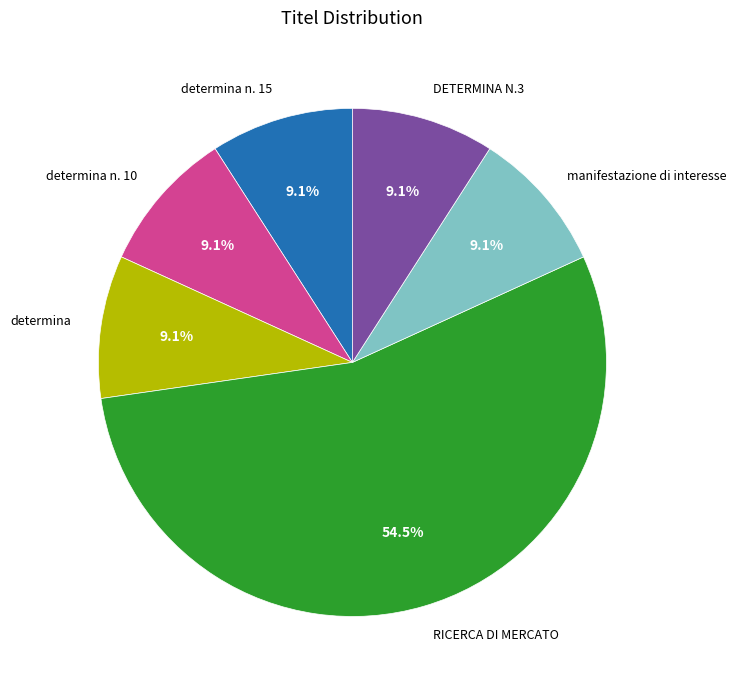

Combined, what portion of the pie is manifestazione di interesse and determina n. 10?

18.2%